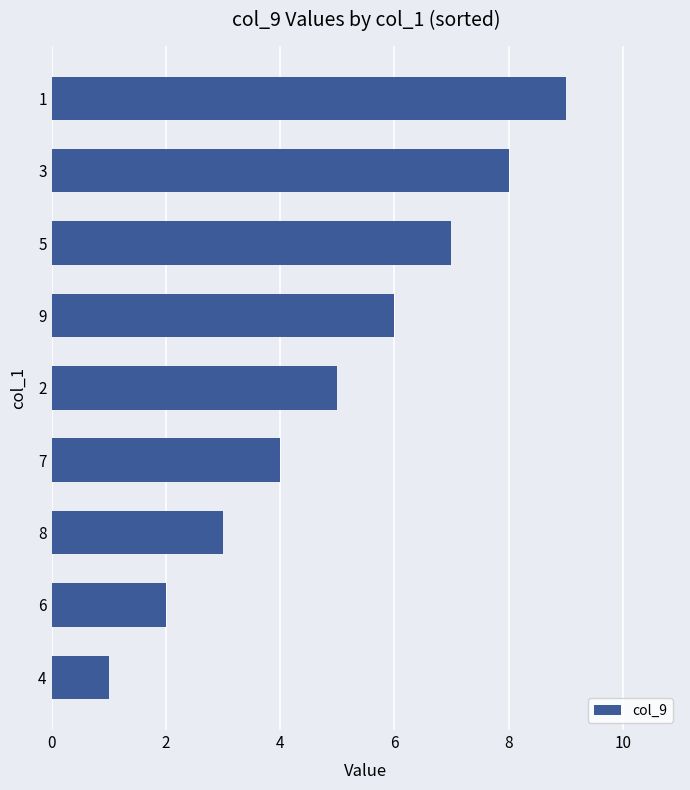

Count the number of data series in this chart.

1